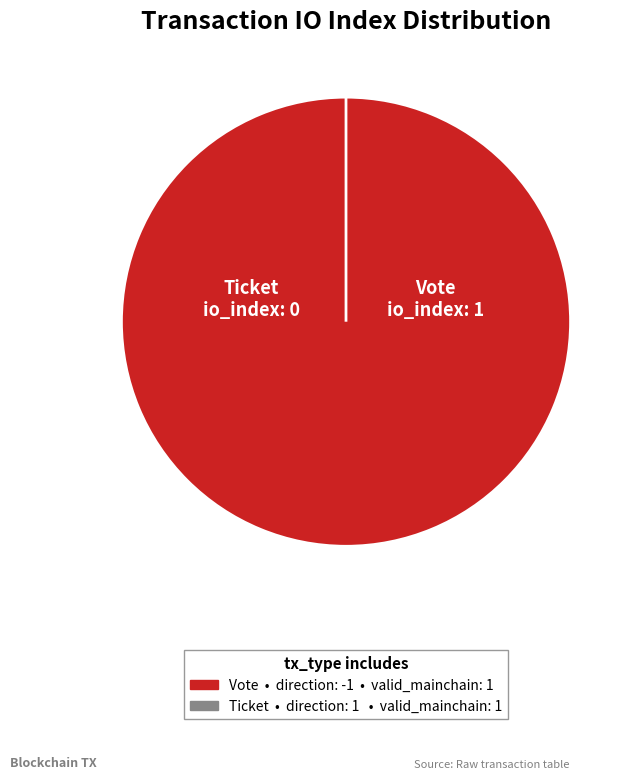

Which category has the smallest portion of the pie?

Ticket (io_index=0)